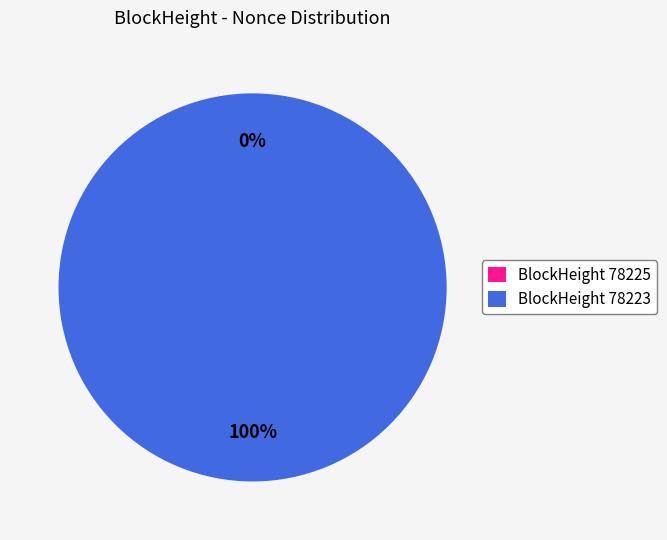

Which slice is the largest?

78223